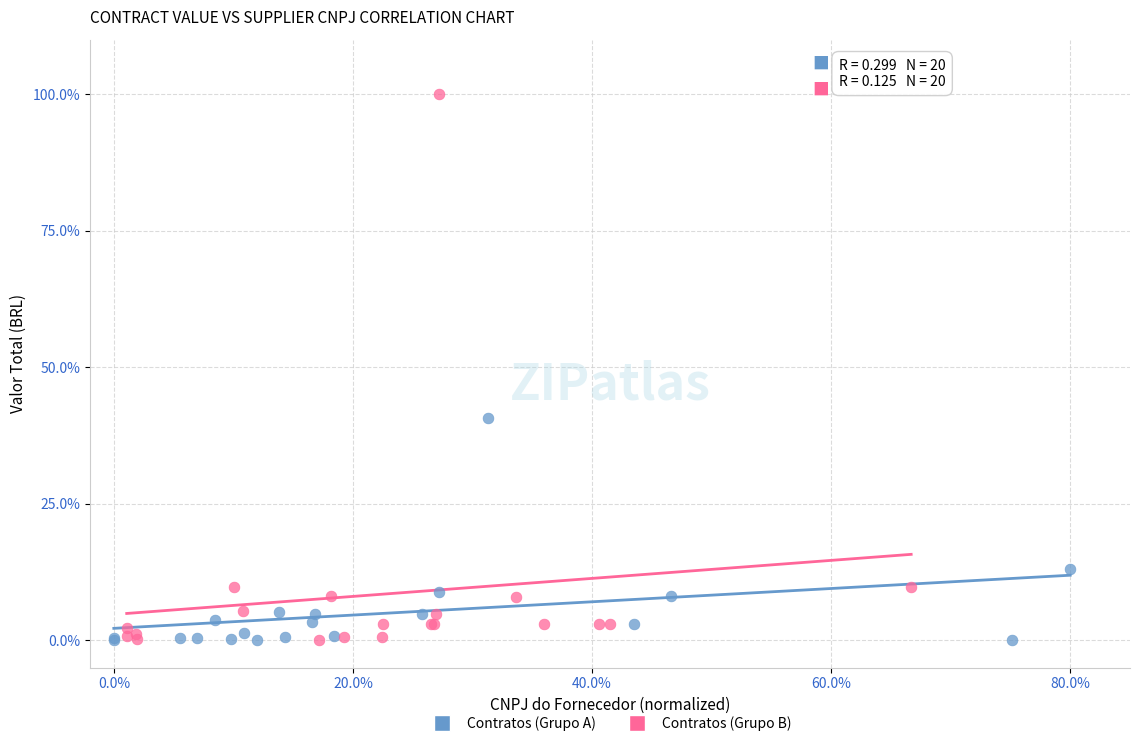

Which series has the widest spread of Y values?

Contratos (Grupo B)